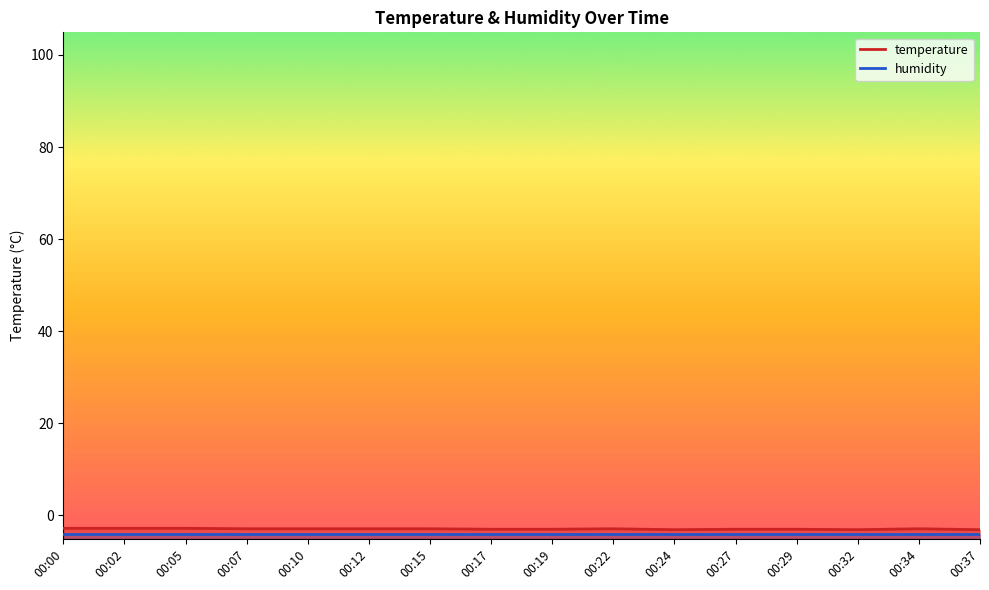

True or false: humidity has a value of -1.2 at 00:00.

False